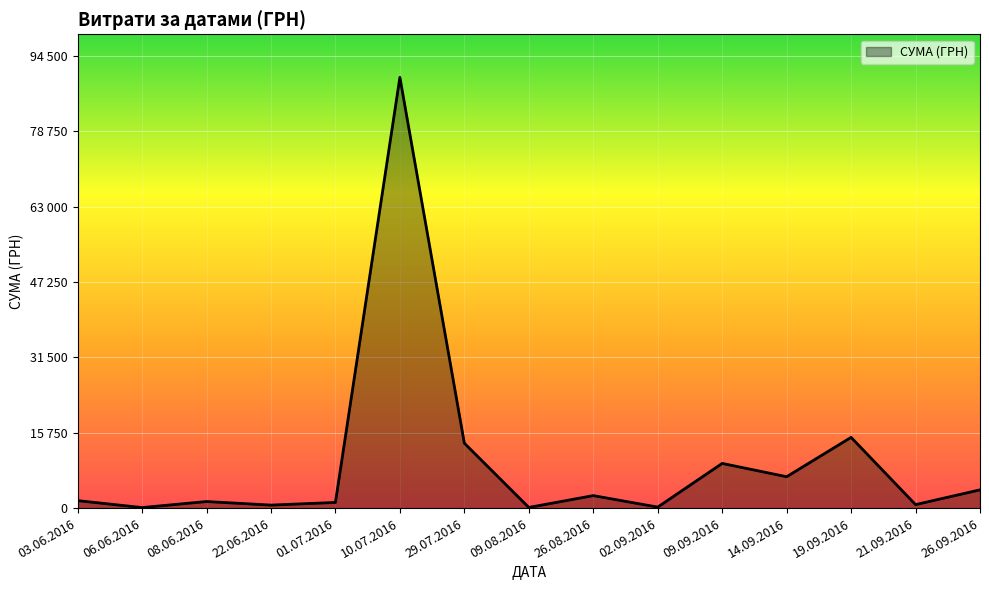

Between 03.06.2016 and 26.08.2016, which is larger?

26.08.2016